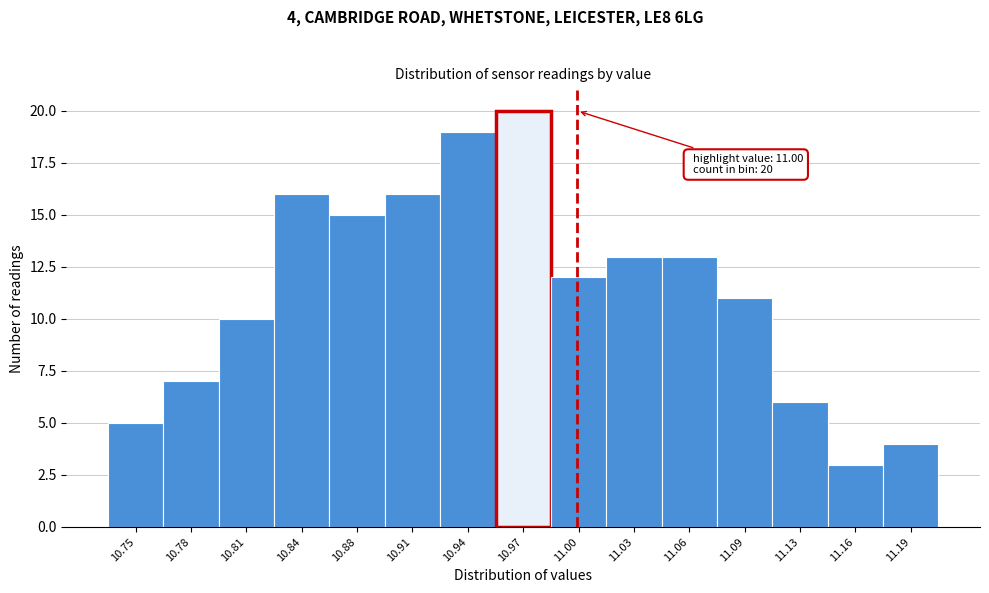

Reading left to right, extract all data points from this chart.

5	7	10	16	15	16	19	20	12	13	13	11	6	3	4